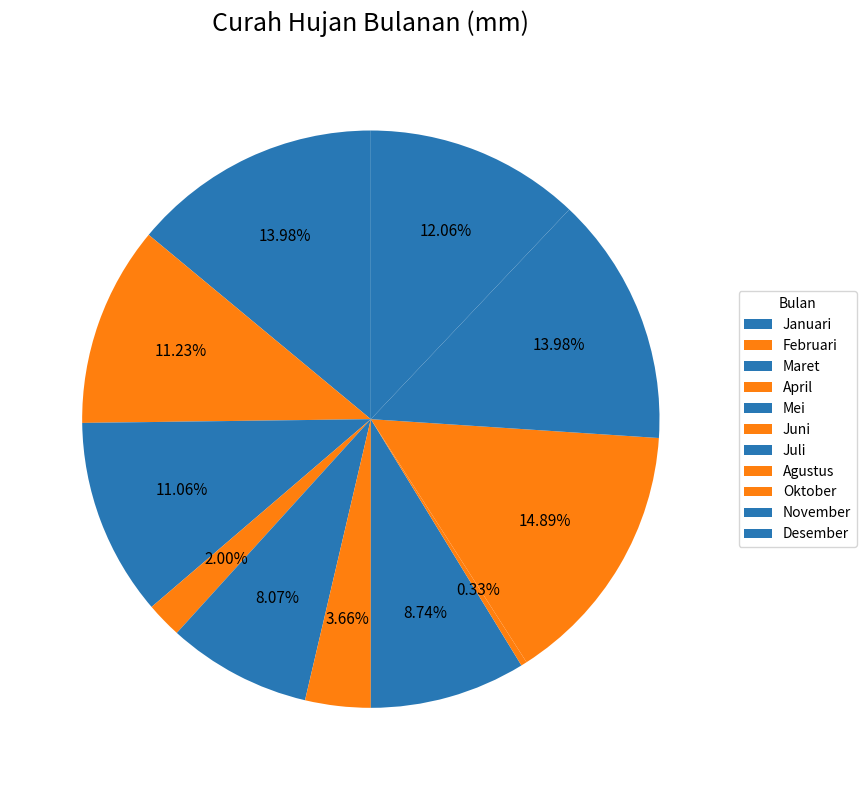

How many segments does this pie chart have?

11